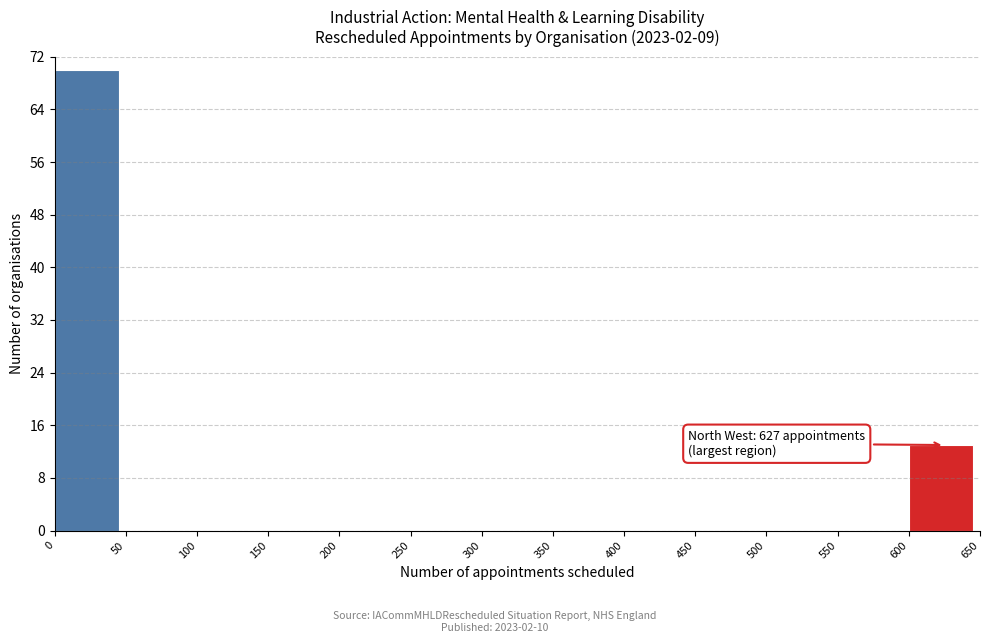

Over which range of the x-axis is the bar tallest?

0 to 50